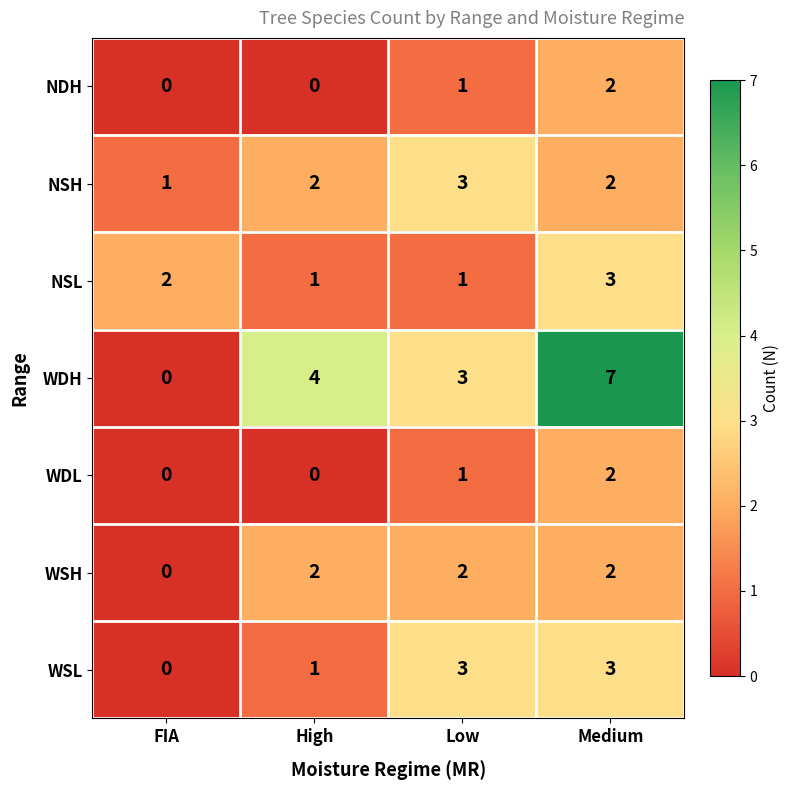

Reading right to left, transcribe all the data shown in this chart.

NDH: Medium=2	Low=1	High=0	FIA=0
NSH: Medium=2	Low=3	High=2	FIA=1
NSL: Medium=3	Low=1	High=1	FIA=2
WDH: Medium=7	Low=3	High=4	FIA=0
WDL: Medium=2	Low=1	High=0	FIA=0
WSH: Medium=2	Low=2	High=2	FIA=0
WSL: Medium=3	Low=3	High=1	FIA=0